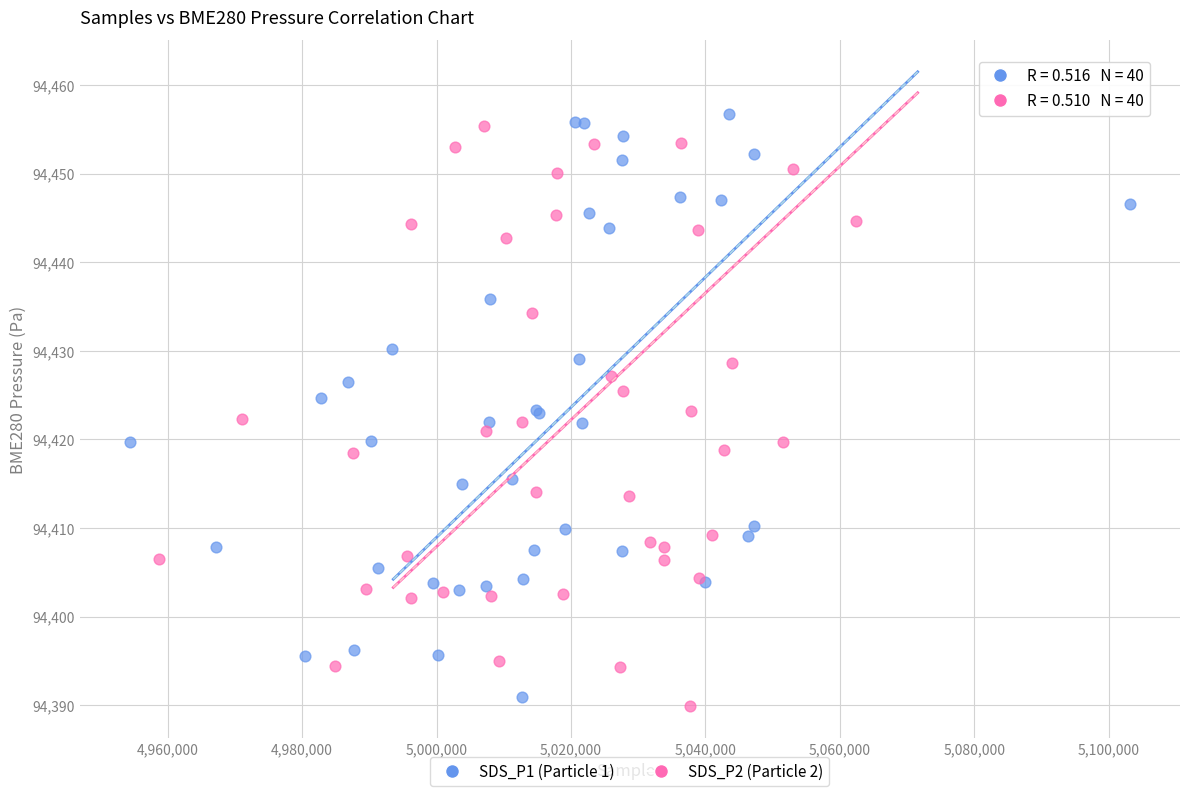

Which series contains the lowest Y value?

SDS_P2 (Particle 2)